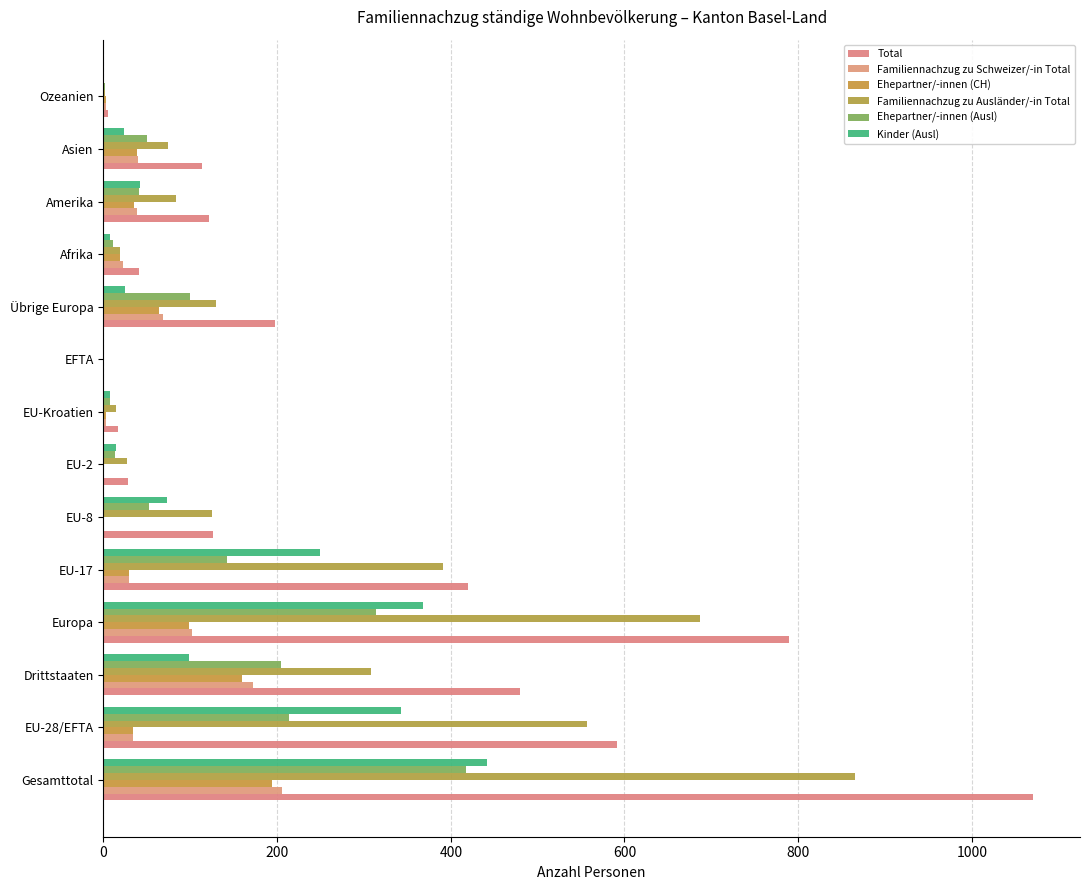

What is the average value of the Kinder (Ausl) series?

121